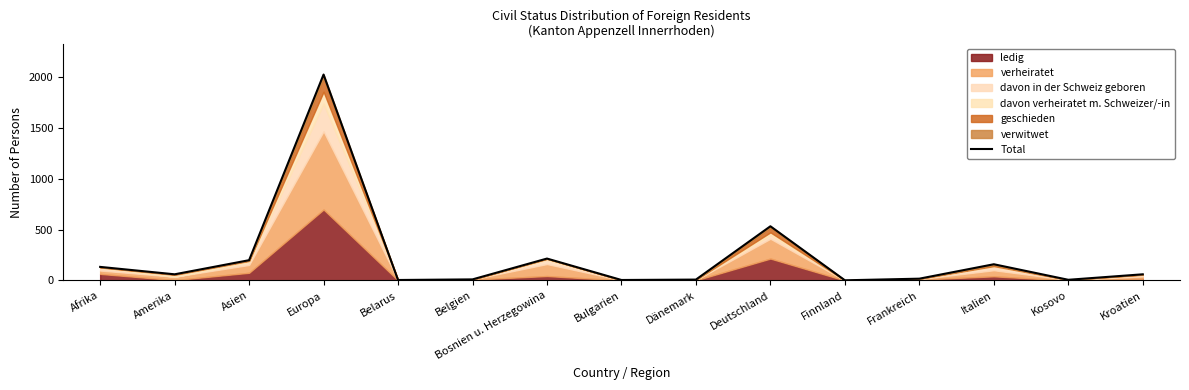

At which category does the chart reach its peak across all series?

Europa